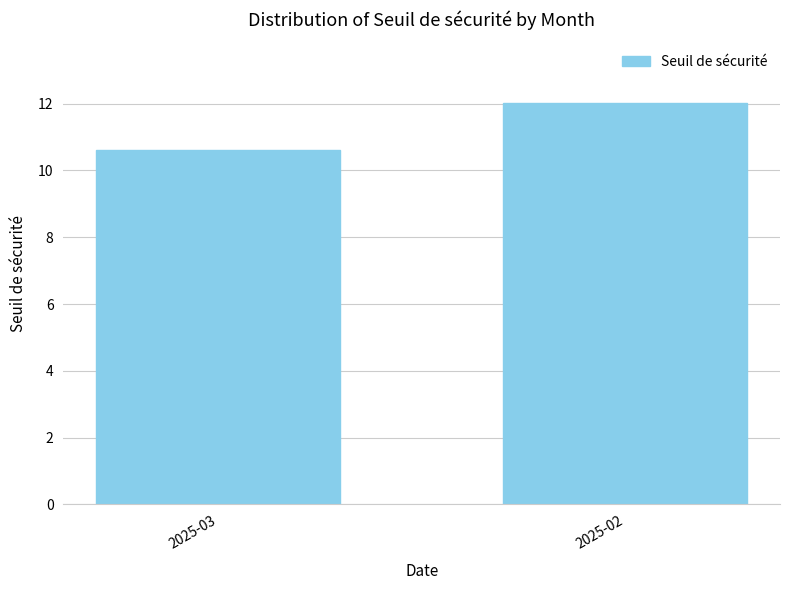

Reading left to right, extract all data points from this chart.

10.6	12.0